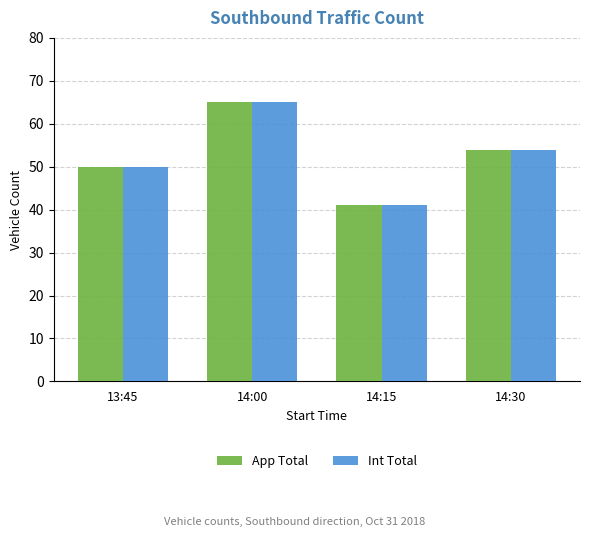

What is the total value across all series at 14:00?

130